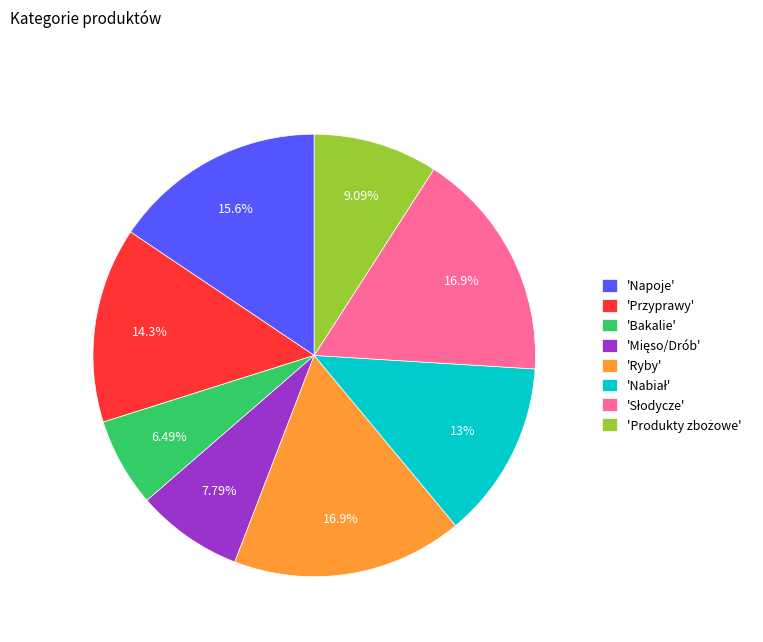

Is there a majority slice in this chart?

No